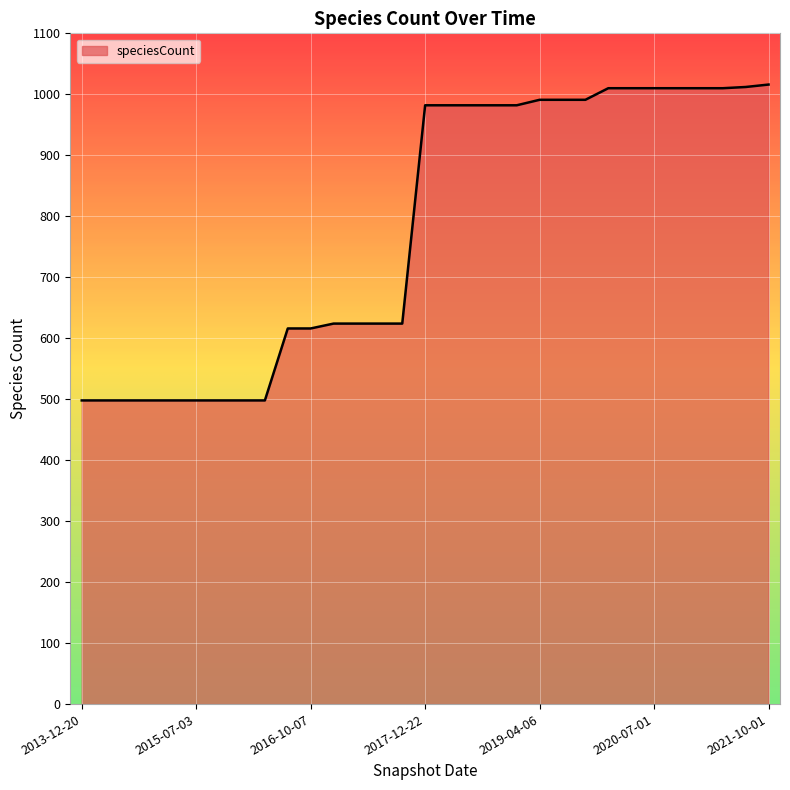

What is the difference between the maximum and minimum values?

518